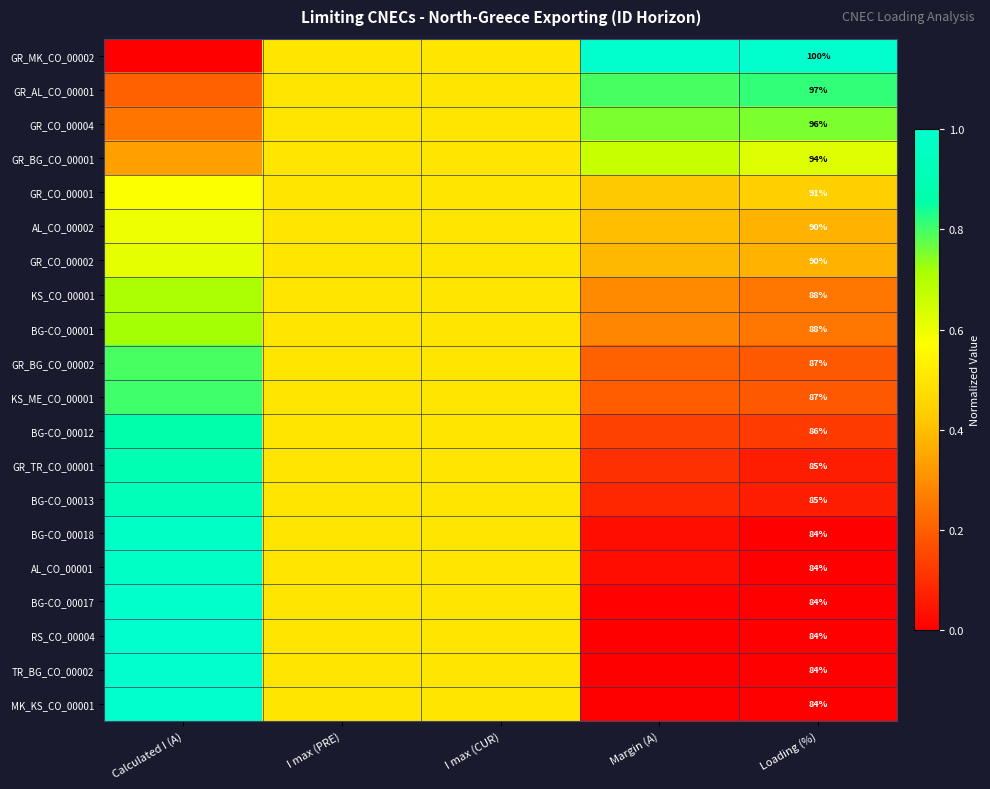

Which category has the highest value in the MK_KS_CO_00001 series?

Calculated I (A)